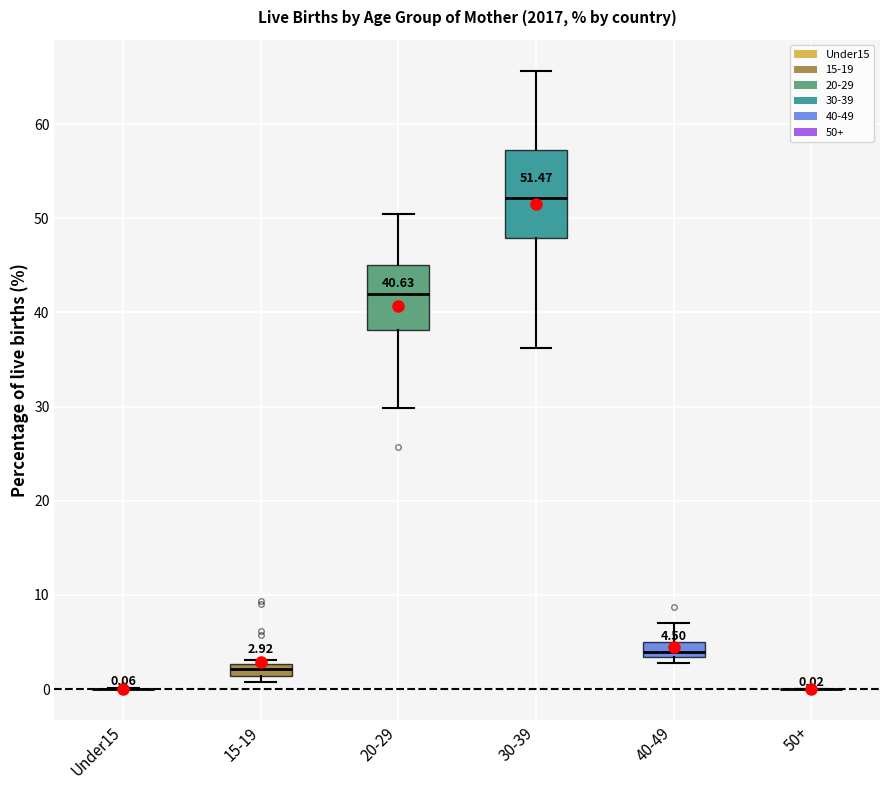

Comparing the boxes themselves (not the whiskers), which one is the tallest?

30-39